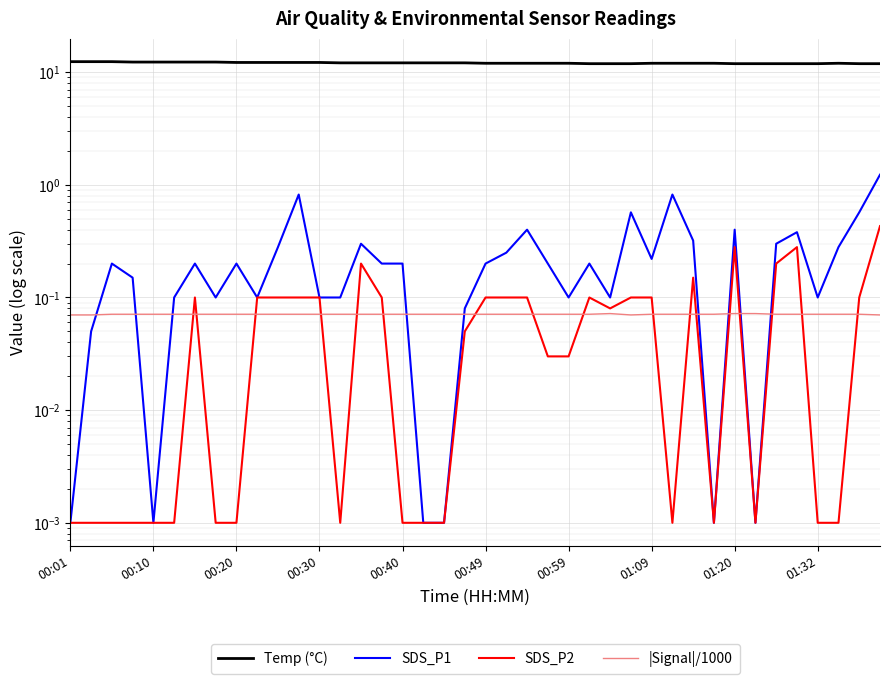

True or false: SDS_P1 and Temp (°C) intersect in this chart.

False